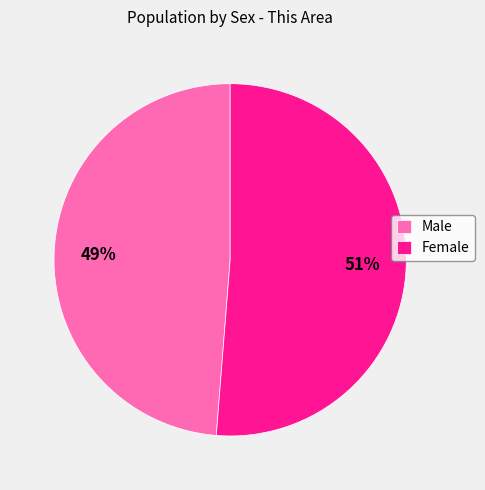

Is the sum of Female and Male greater than half?

Yes